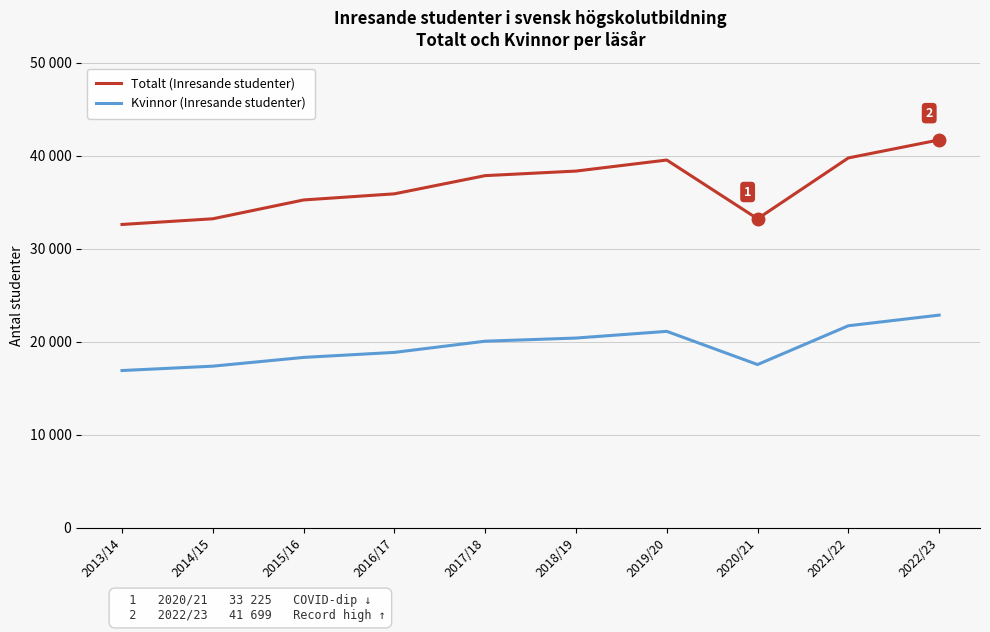

Is this an area chart (filled region under the line)?

No